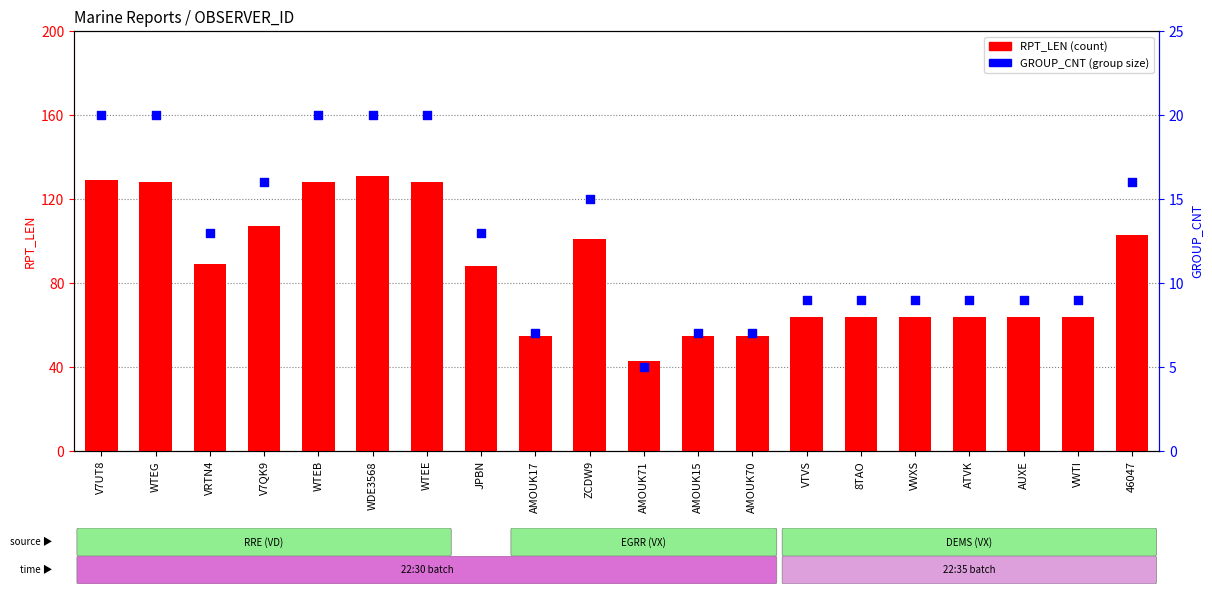

What are all the series names shown in the legend?

RPT_LEN, GROUP_CNT